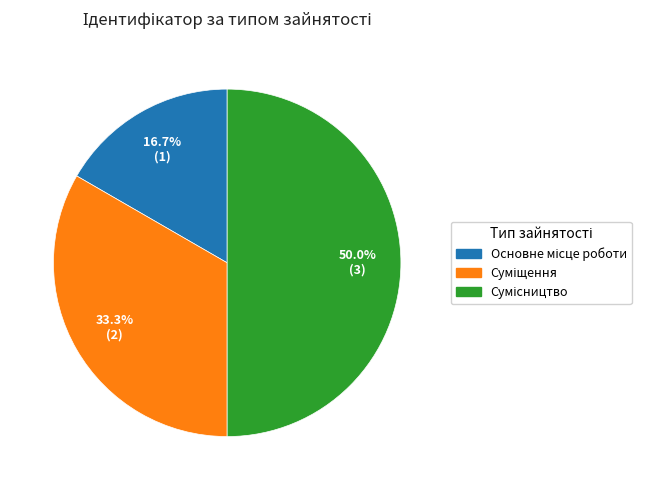

True or false: Сумісництво accounts for 50% of the total.

True